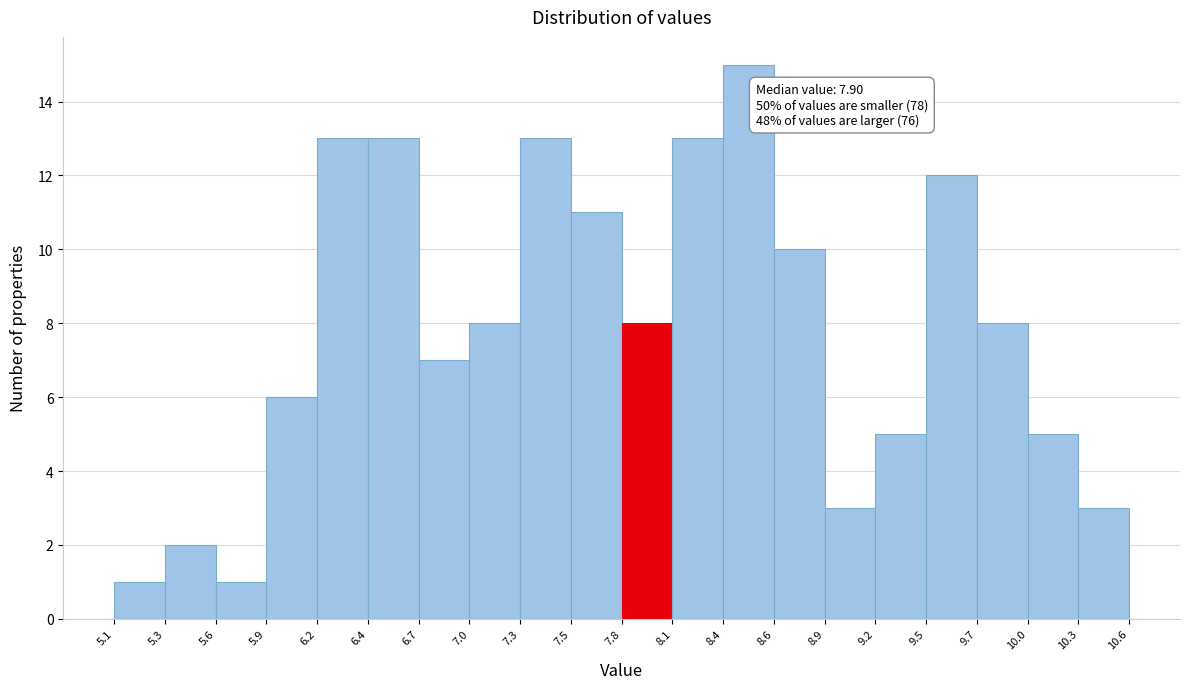

Which range on the x-axis has the tallest bar?

8.4 to 8.6